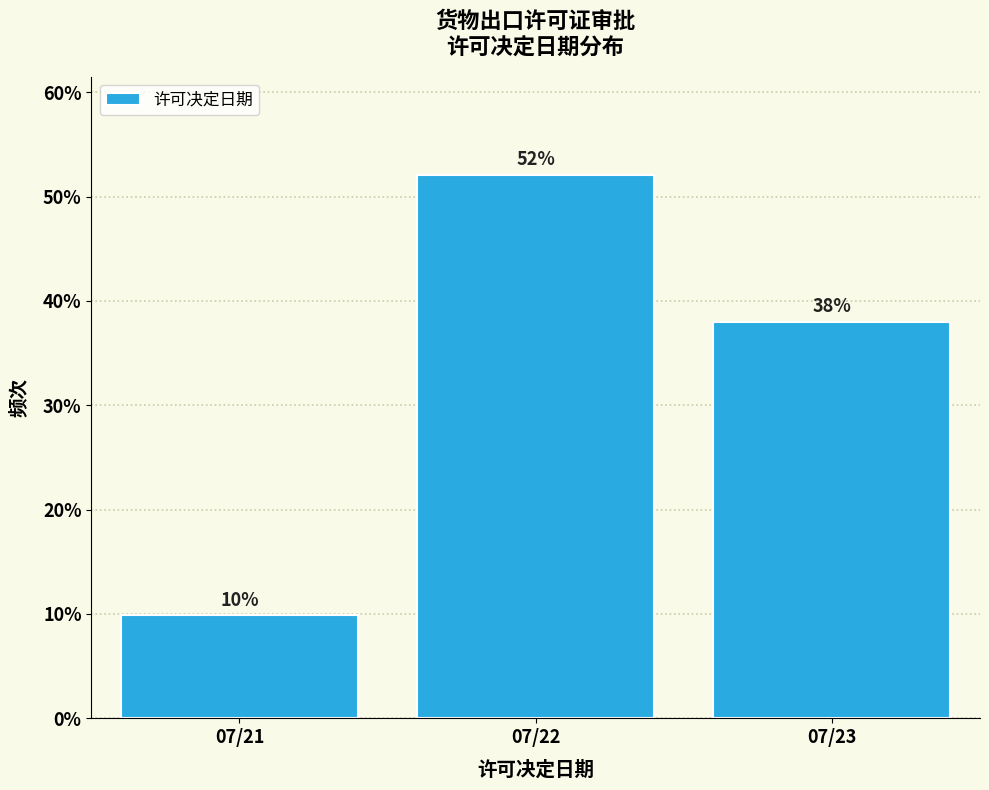

At which label is the value closest to 30?

07/23